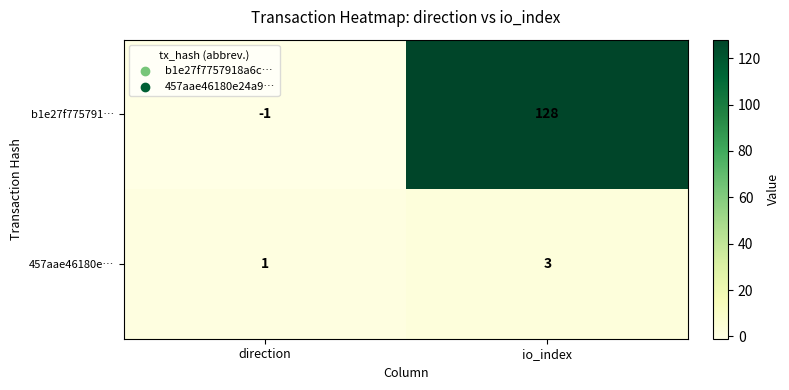

At which label does b1e27f775791… reach its minimum?

direction